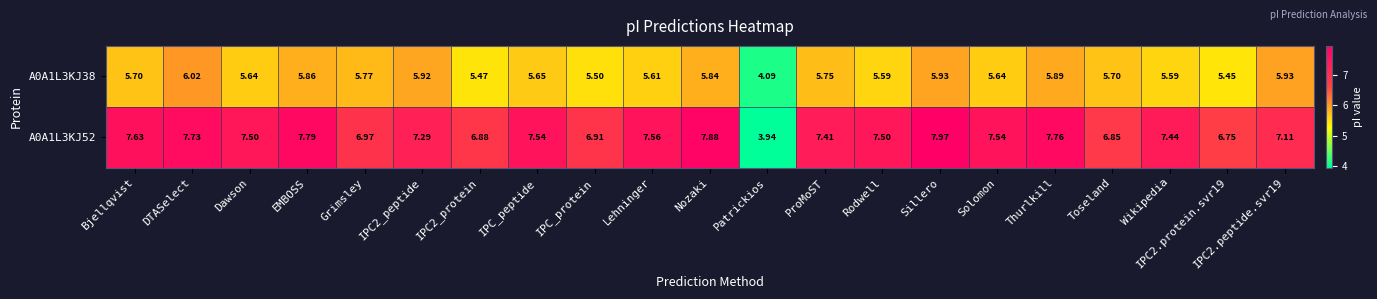

At which category is the sum across all series the highest?

Sillero